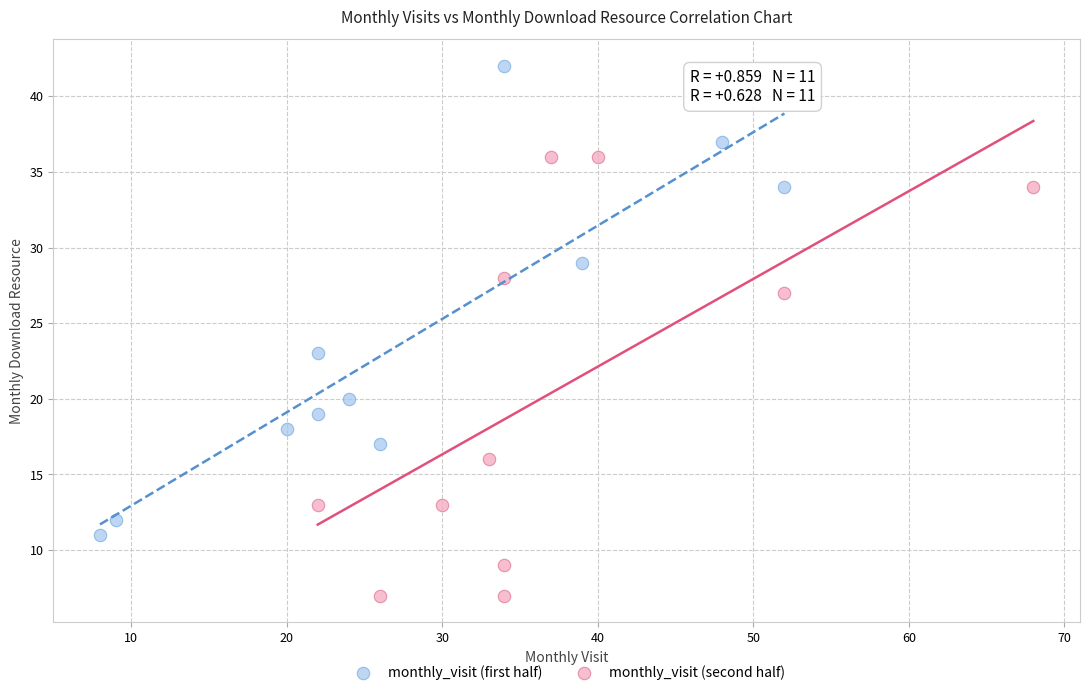

Which series reaches the minimum Y coordinate?

monthly_visit (second half)